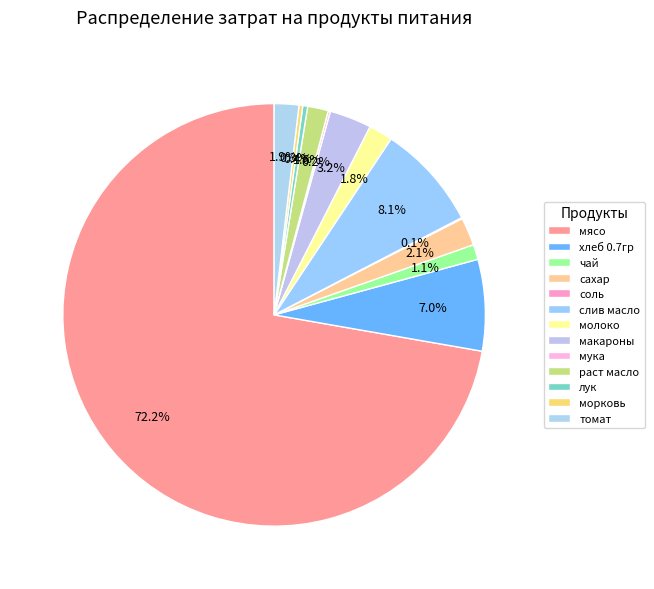

To the nearest percent, what is the combined percentage of сахар and хлеб 0.7гр?

9%